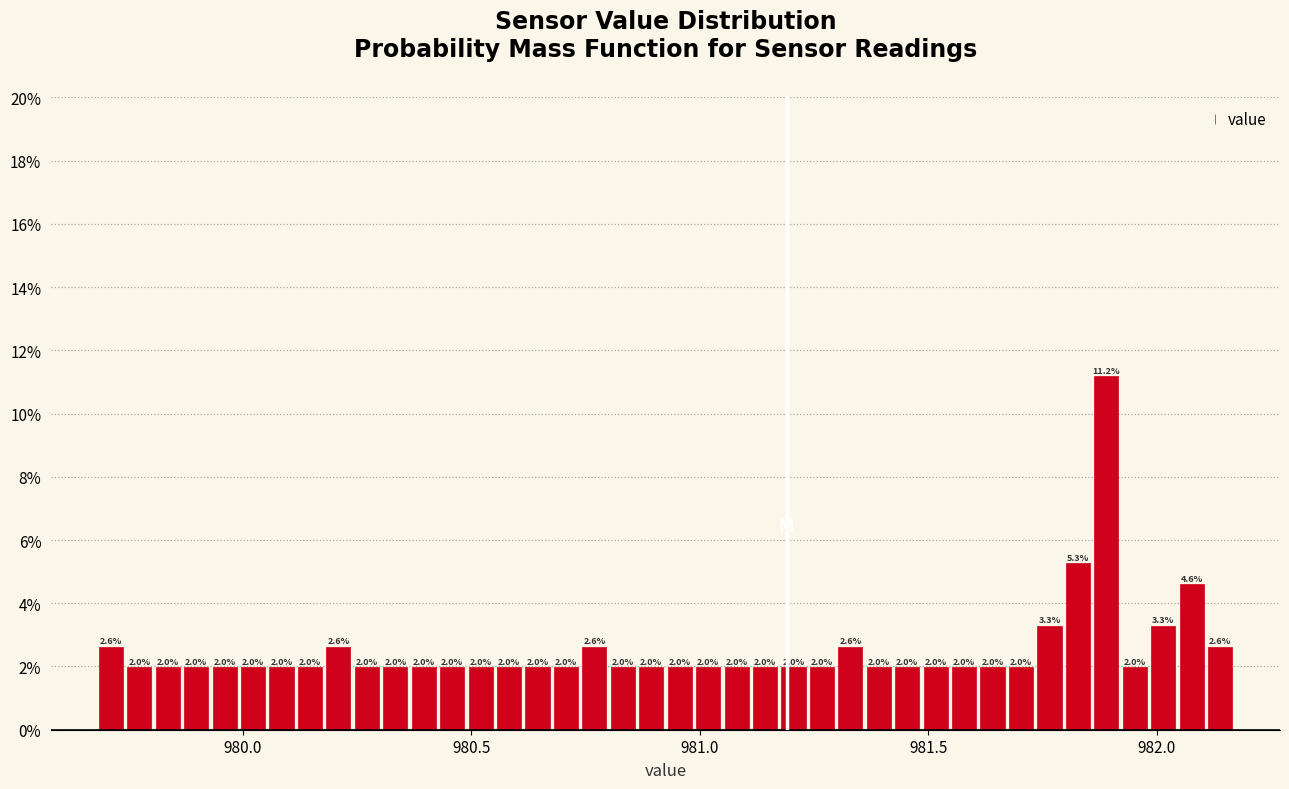

Read against the x-axis, roughly where is the centre of the tallest bar?

981.90